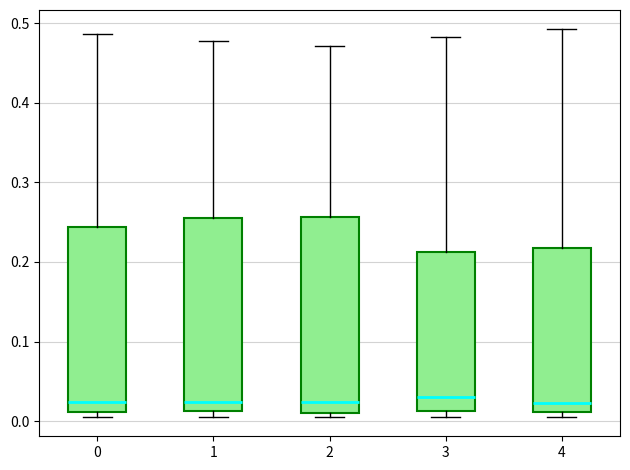

Where does the median line of the box at x = 2 sit on the y-axis? The values are not printed on the chart, so give them approximately, as read against the axis.

0.02